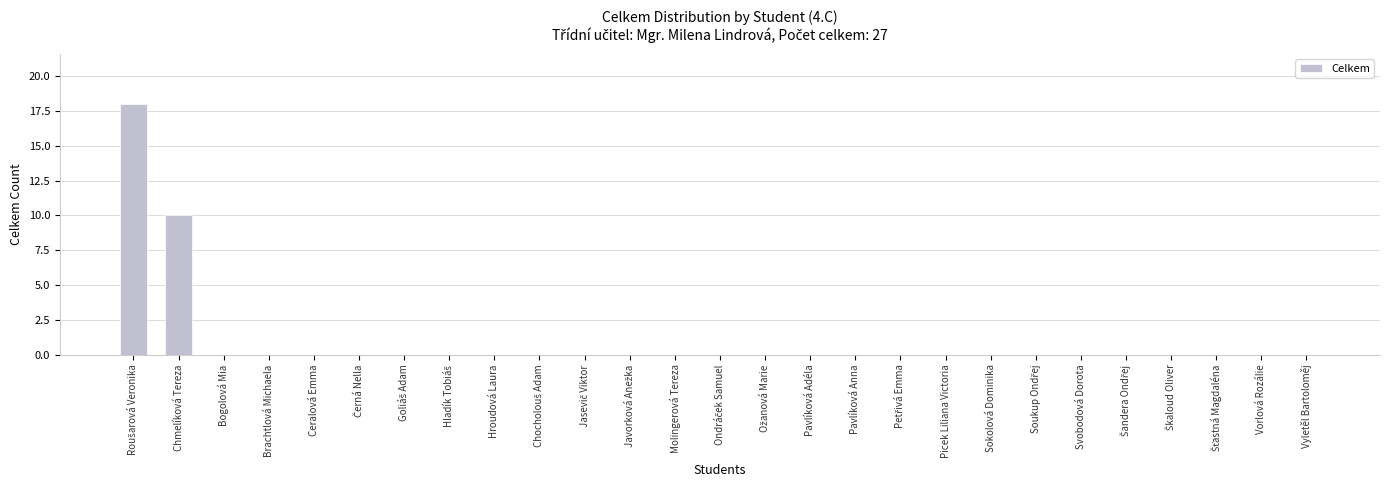

At which label is the value closest to 9?

Chmelíková Tereza